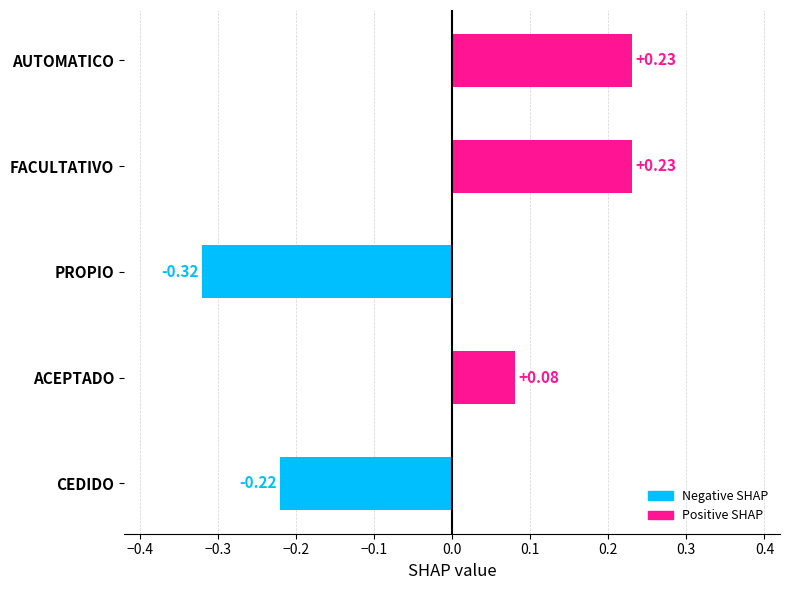

Count the number of categories in the chart.

5